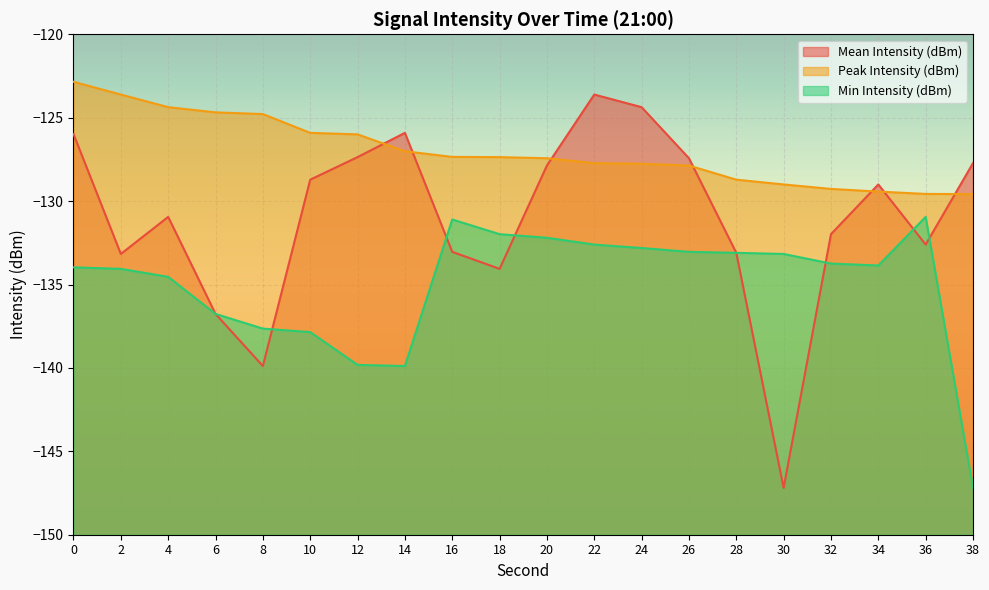

What is the sum of the Peak Intensity (dBm) values at 36 and 12?

-255.6